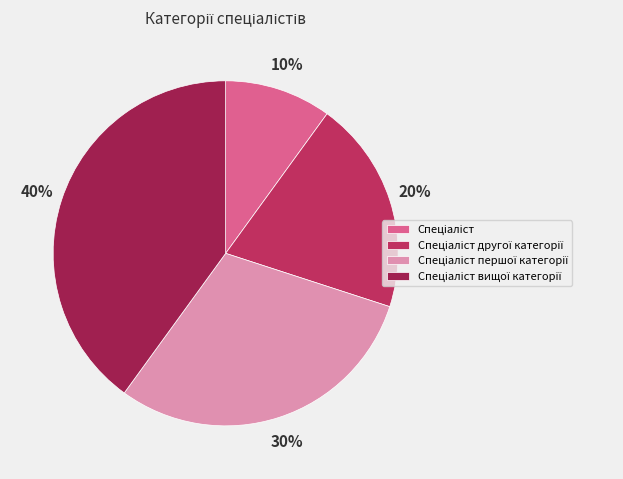

How many slices are in this pie chart?

4